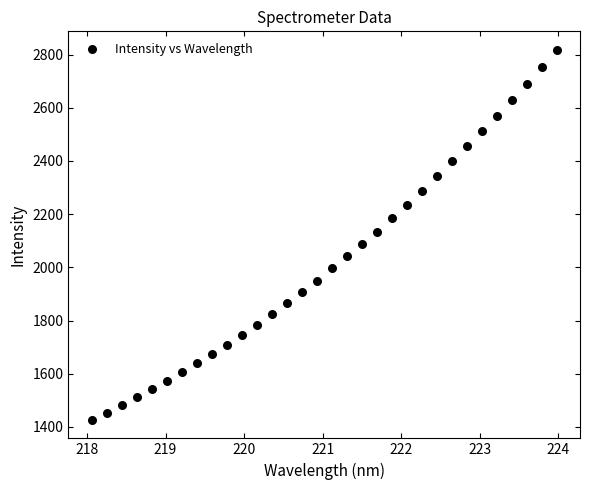

What is the range of Y values (max minus min)?

1390.8